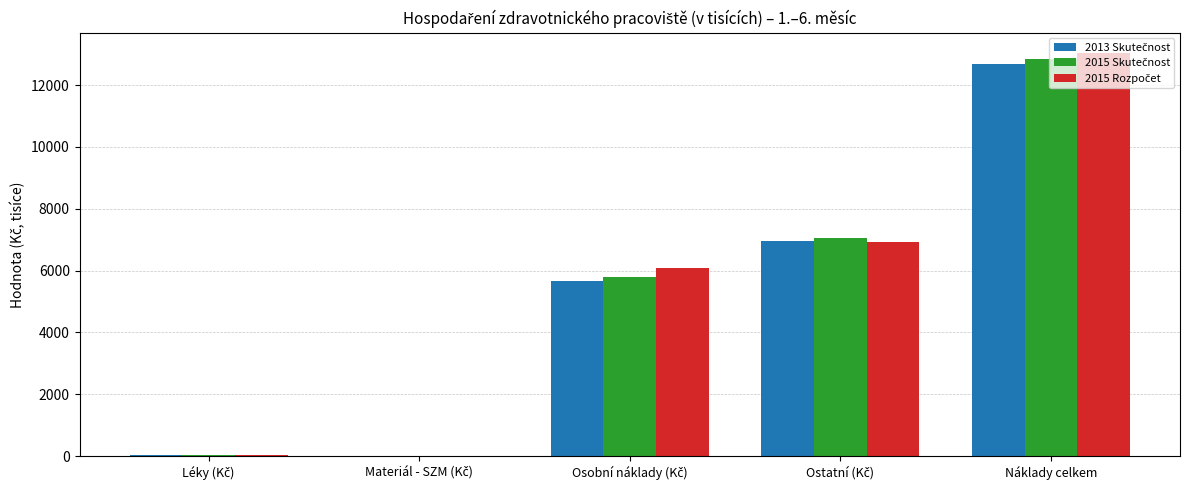

At which category does the chart reach its peak across all series?

Náklady celkem